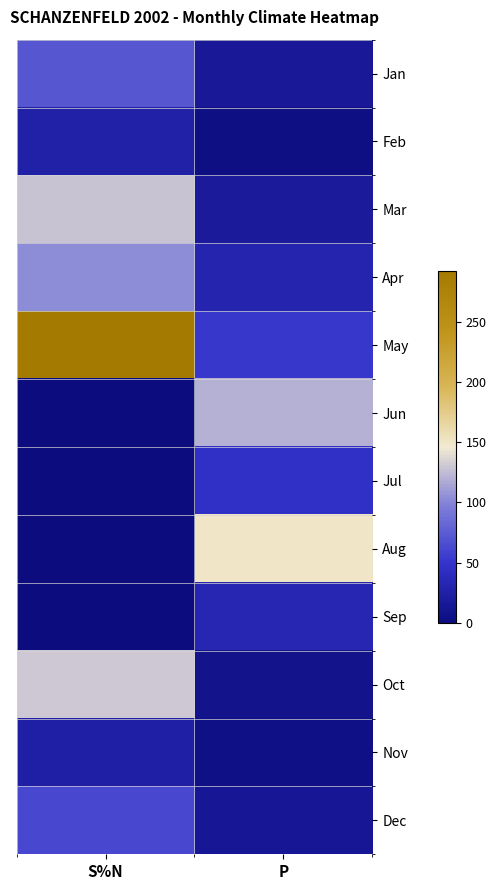

Rank the series at P from highest to lowest value.

Aug, Jun, May, Jul, Sep, Apr, Mar, Jan, Dec, Oct, Nov, Feb